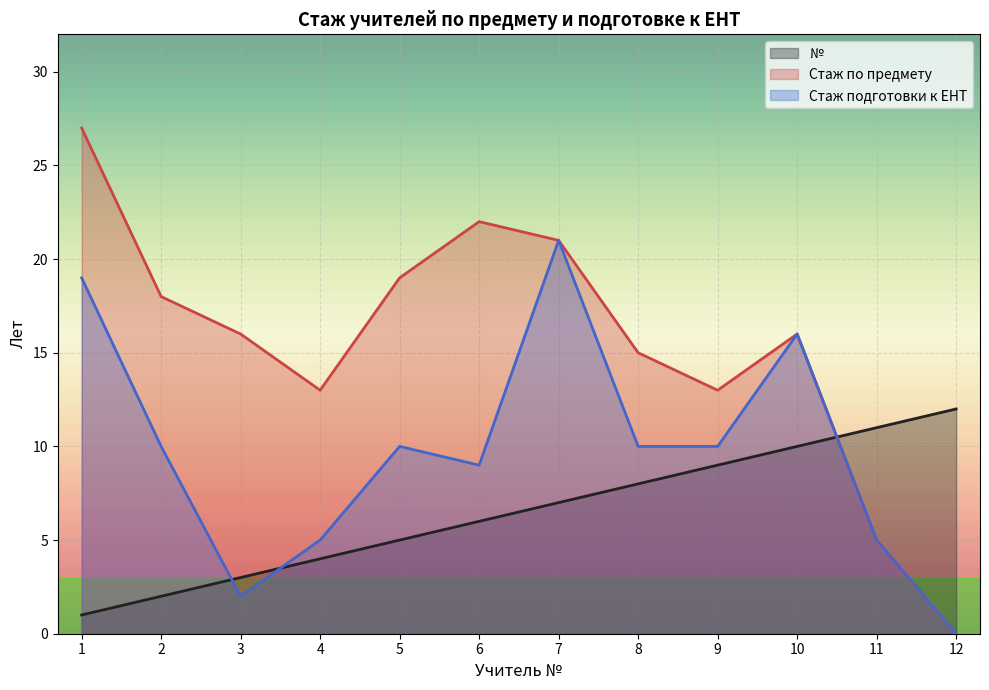

True or false: Стаж по предмету has more than 1 points higher than both neighbors.

True